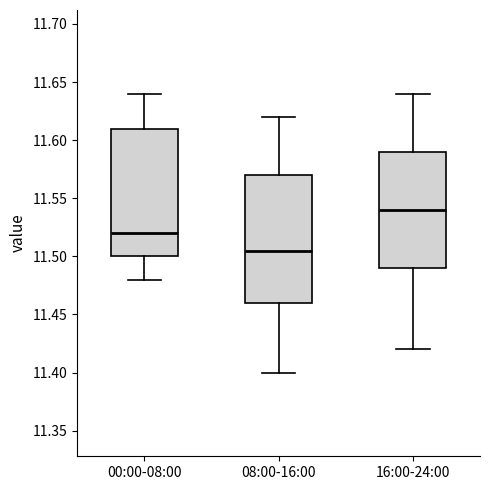

Which box's median line is the lowest?

08:00-16:00